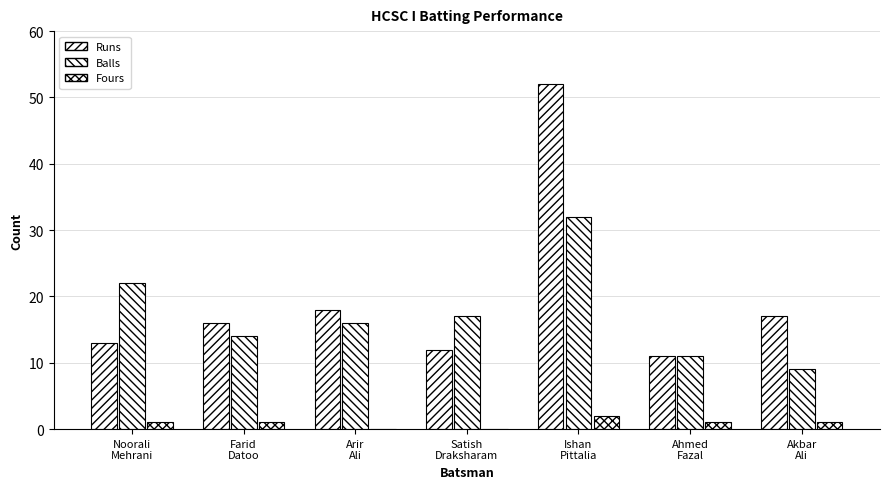

The Runs series shows 10 at Farid
Datoo. True or false?

False